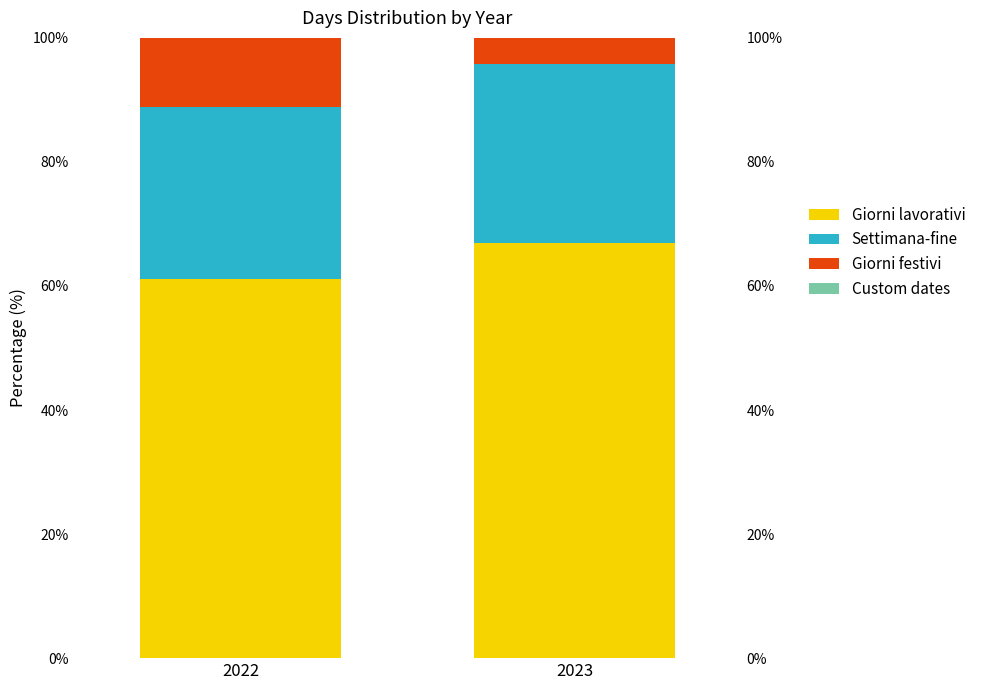

What is the difference between the maximum and minimum values in the Giorni festivi series?

7.0